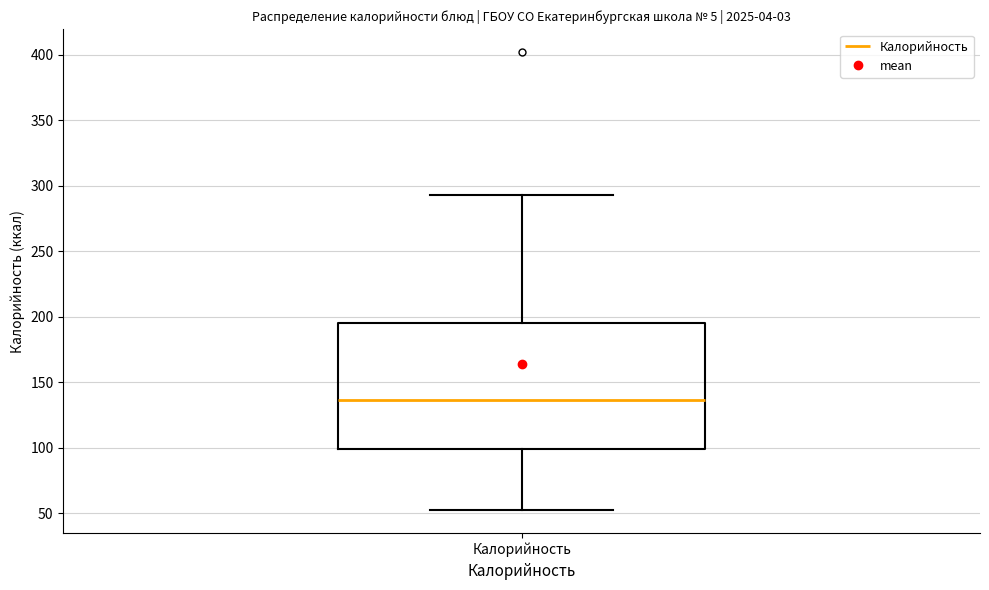

Transcribe this box plot: give where the median line is, the range the box spans, and where the two whiskers end, as read against the y-axis. The values are not printed on the chart, so give them approximately, as read against the axis.

median 135, box 100 to 195, whiskers 50 to 295